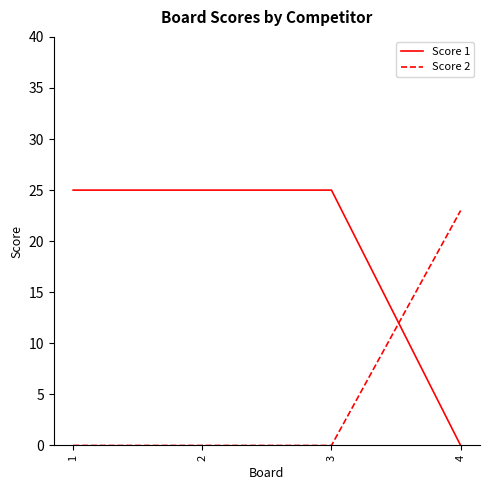

Which series ends up on top after the final intersection of Score 2 and Score 1?

Score 2